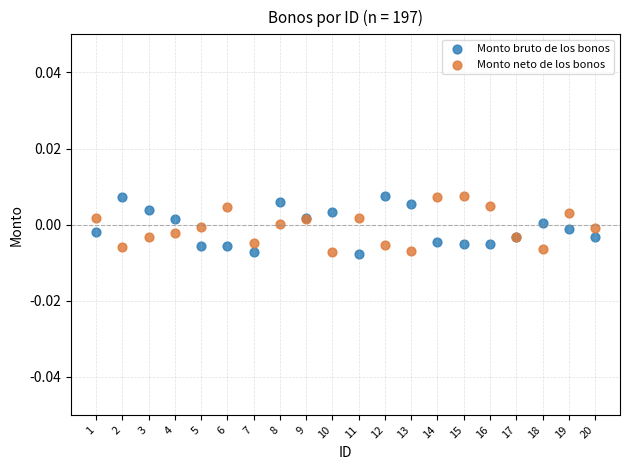

What is the X range (max minus min) for the scatter plot?

19.0